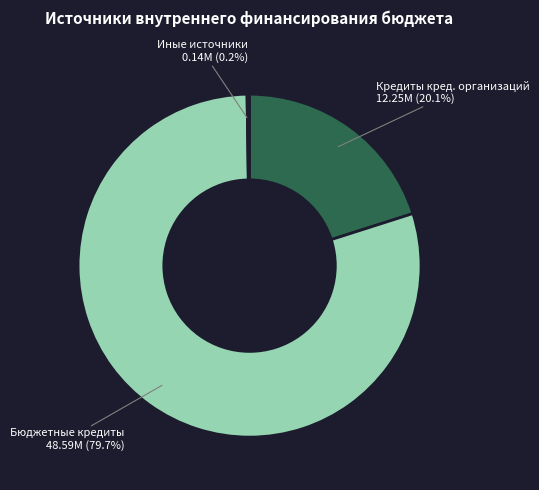

Is there any slice that represents more than half of the pie?

Yes